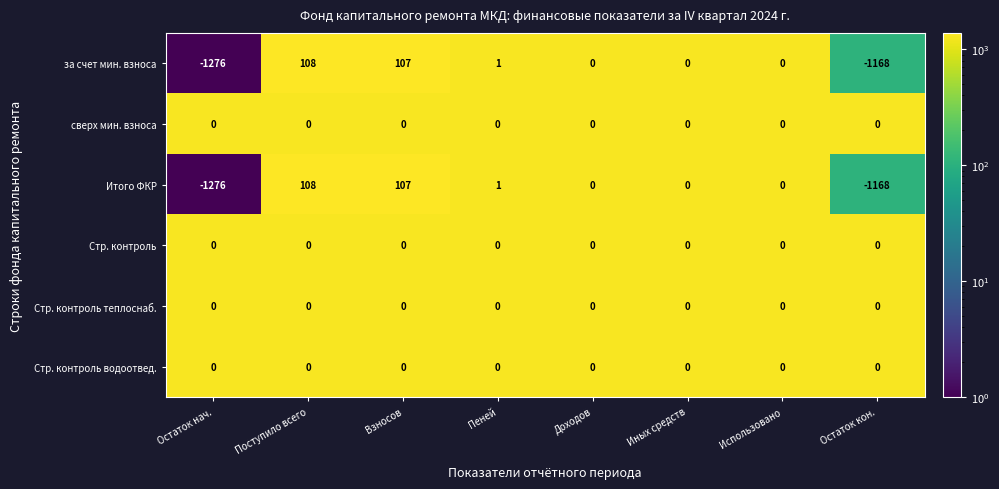

At which label is Итого ФКР closest to -584?

Доходов